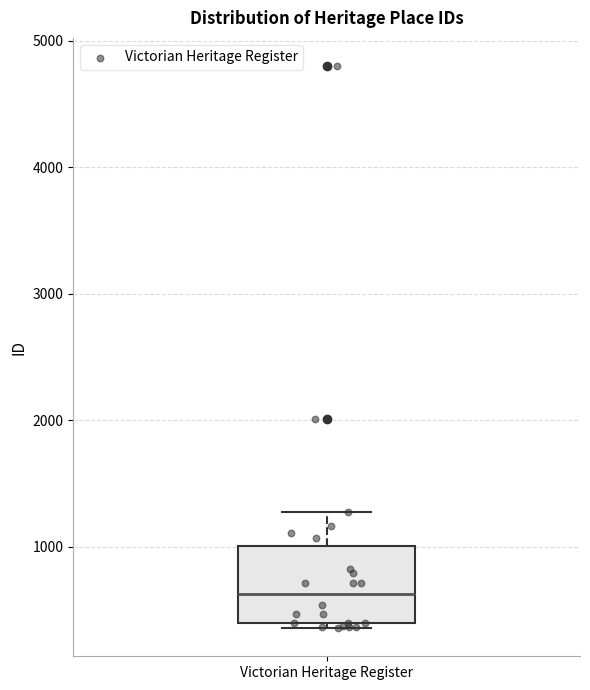

Transcribe this box plot: give where the median line is, the range the box spans, and where the two whiskers end, as read against the y-axis. The values are not printed on the chart, so give them approximately, as read against the axis.

median 600, box 400 to 1000, whiskers 400 (just below the box's lower edge) to 1300